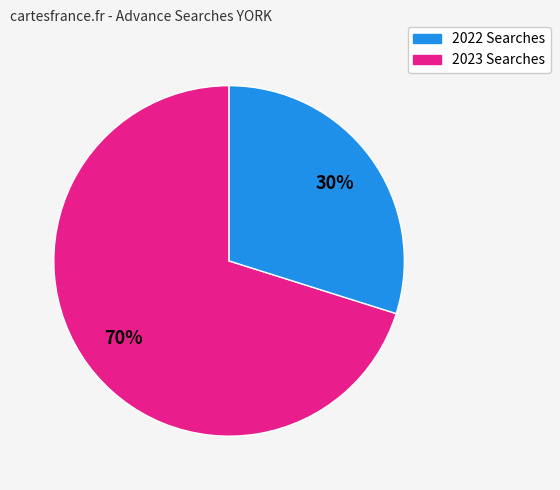

To the nearest percent, what is the difference between the largest and smallest slice percentages?

40%